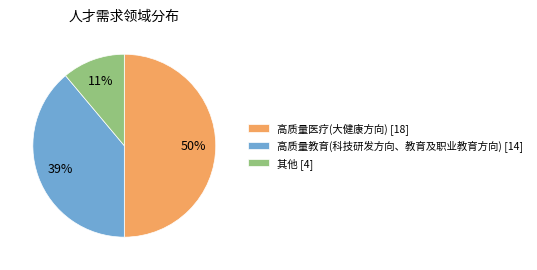

Count the number of slices in the pie.

3